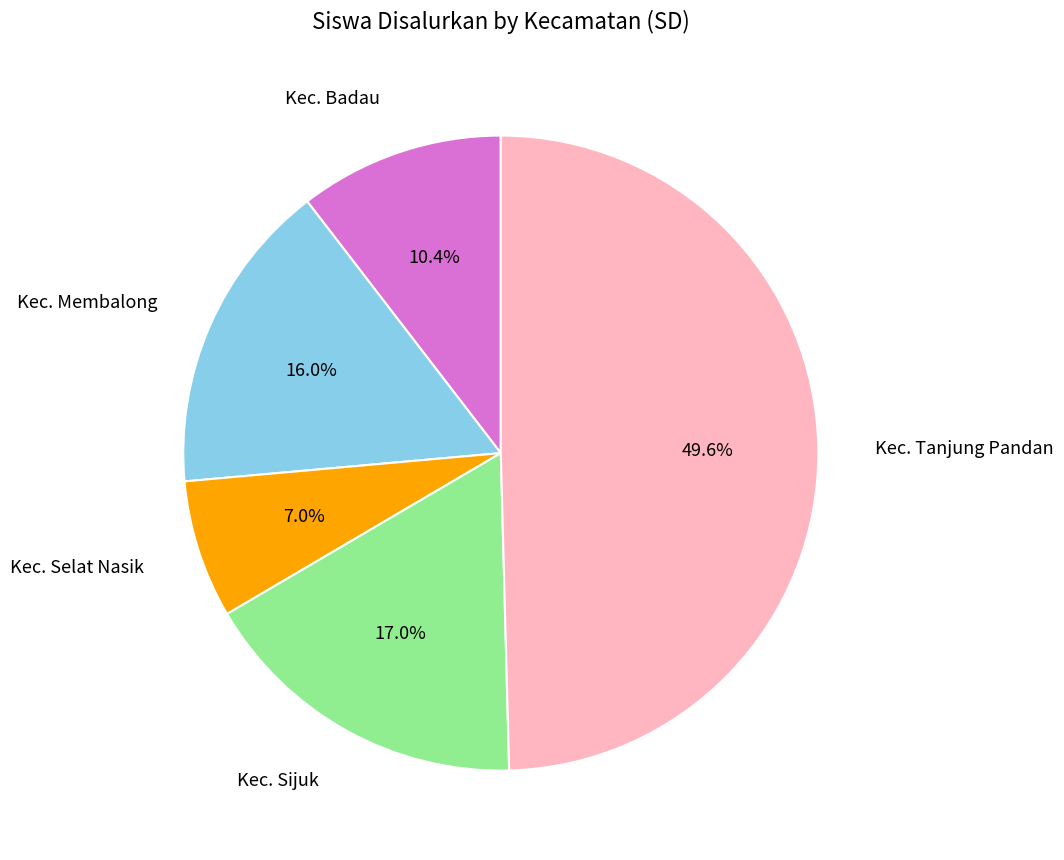

How many slices are in this pie chart?

5